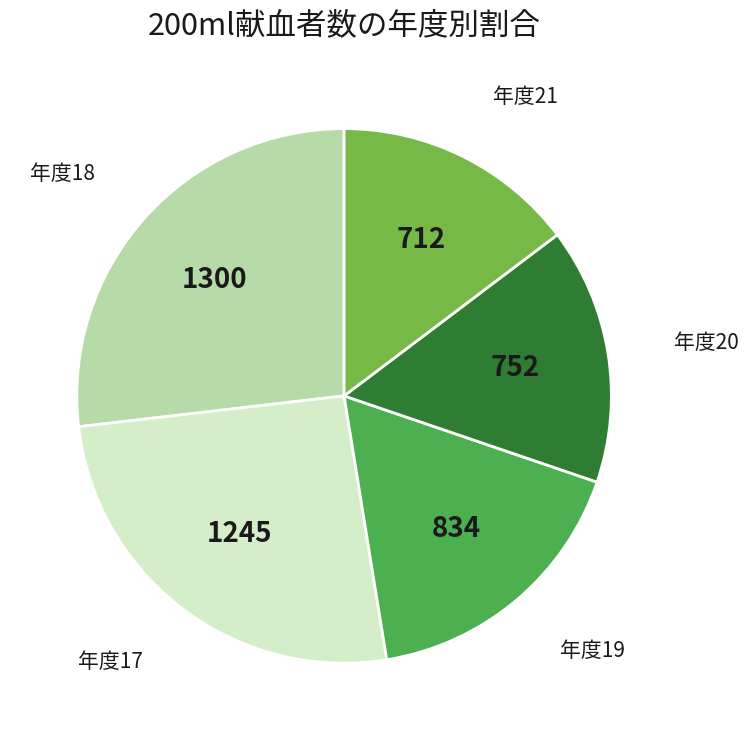

Is there a majority slice in this chart?

No